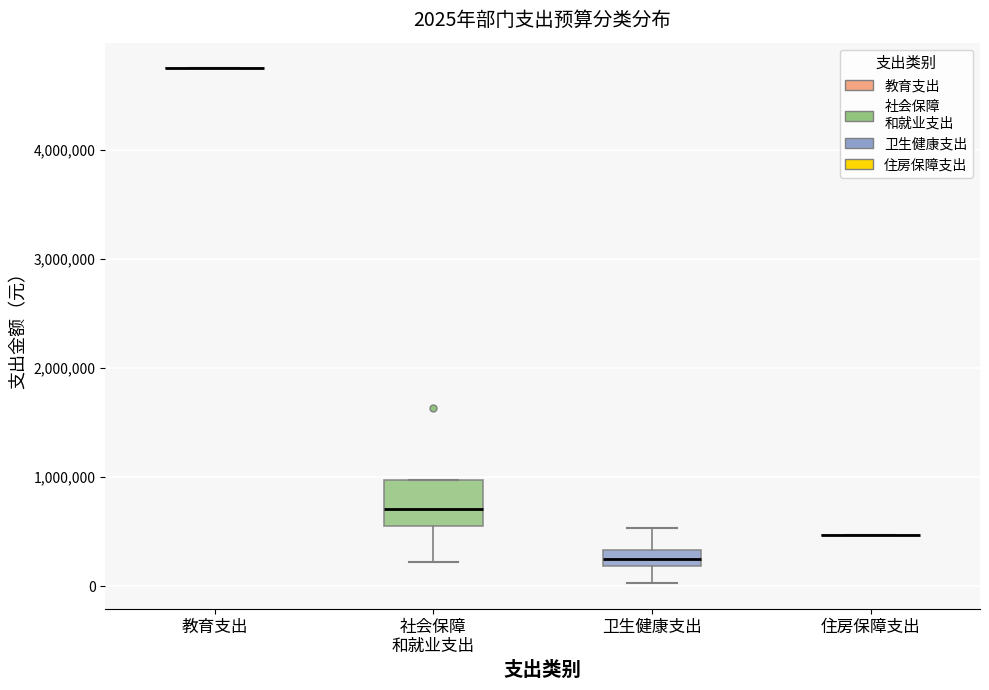

Which box is the tallest, from its lower edge to its upper edge?

社会保障 和就业支出